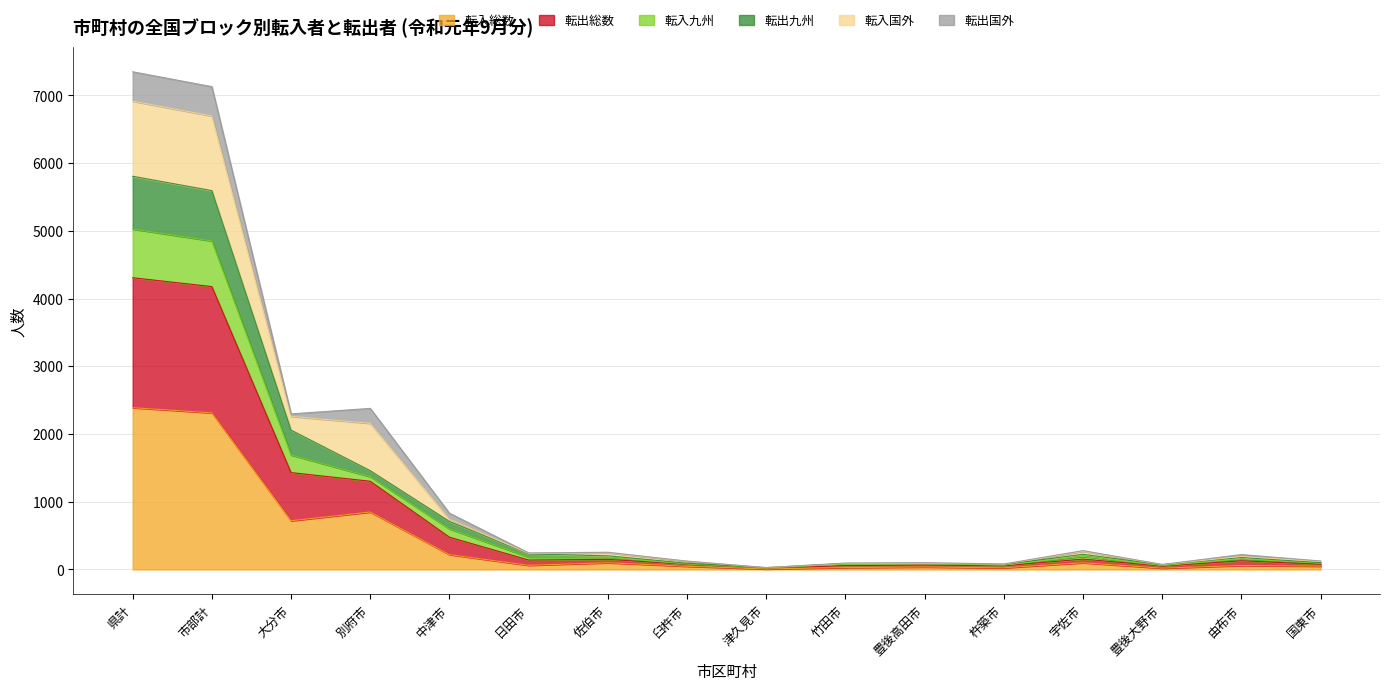

Which category has the highest value in the 転入総数 series?

県計